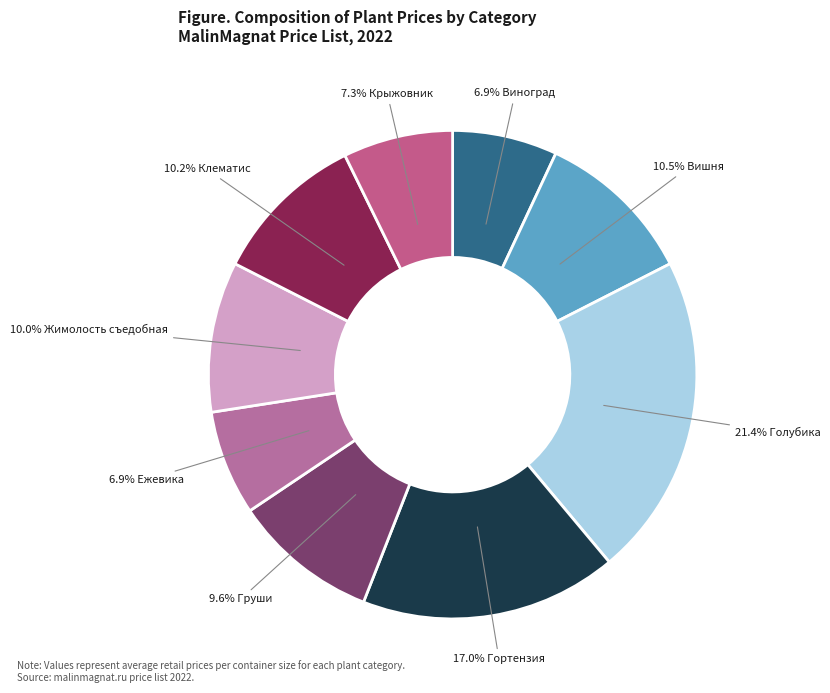

To the nearest percent, what is the average slice percentage?

11%